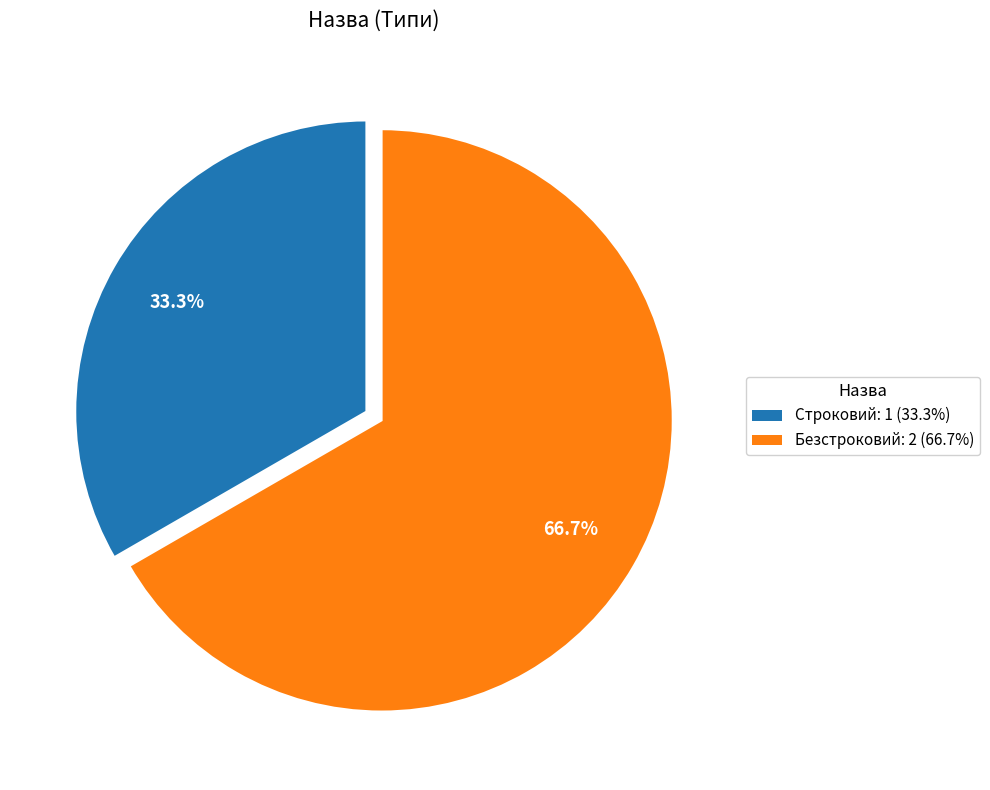

Is the sum of Безстроковий and Строковий greater than half?

Yes